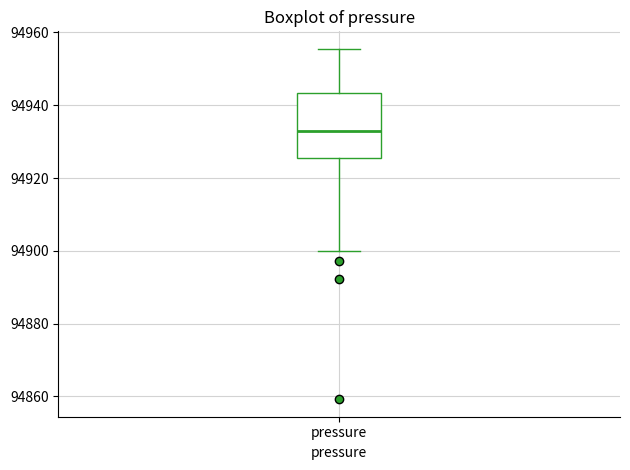

Transcribe this box plot: give where the median line is, the range the box spans, and where the two whiskers end, as read against the y-axis. The values are not printed on the chart, so give them approximately, as read against the axis.

median 94934, box 94926 to 94944, whiskers 94900 to 94956